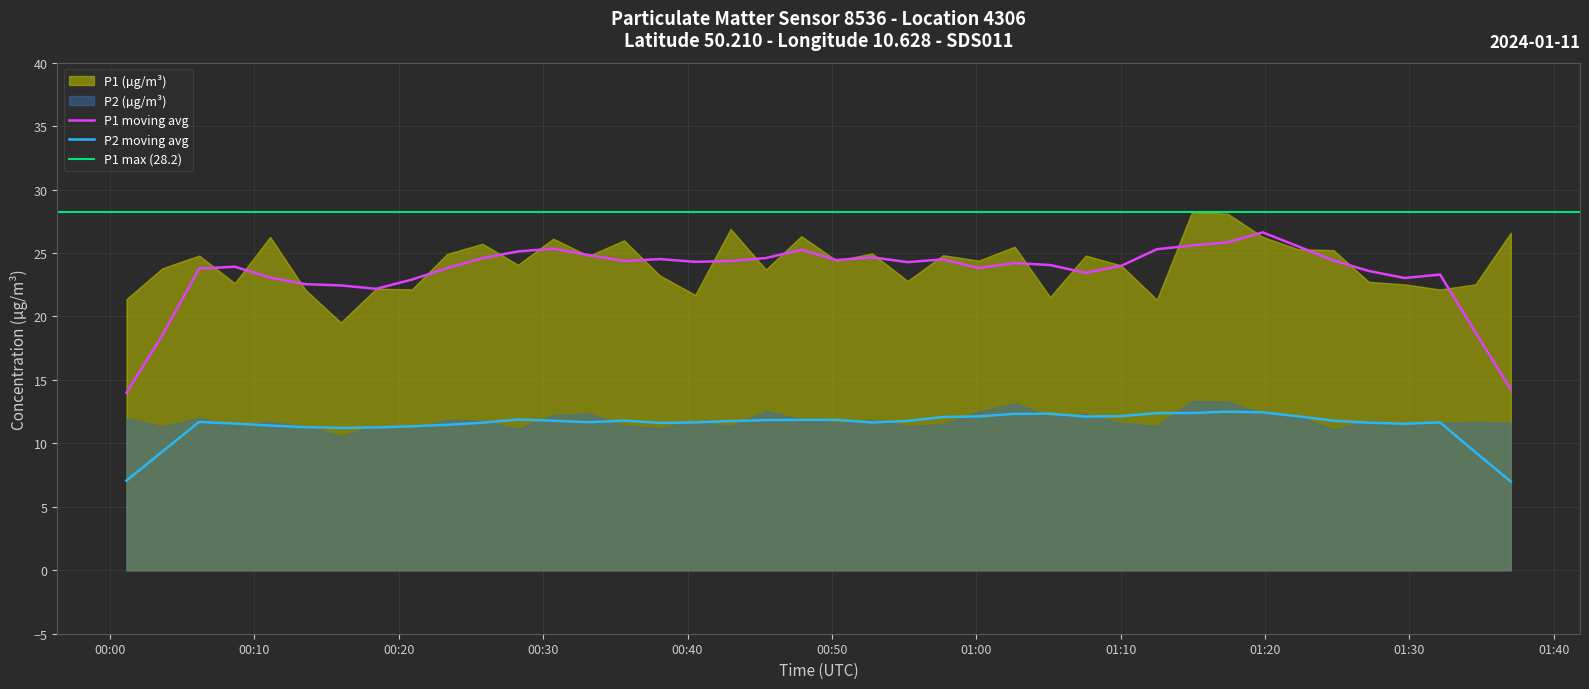

What is the spread (max minus min) of values at 00:03?

12.5